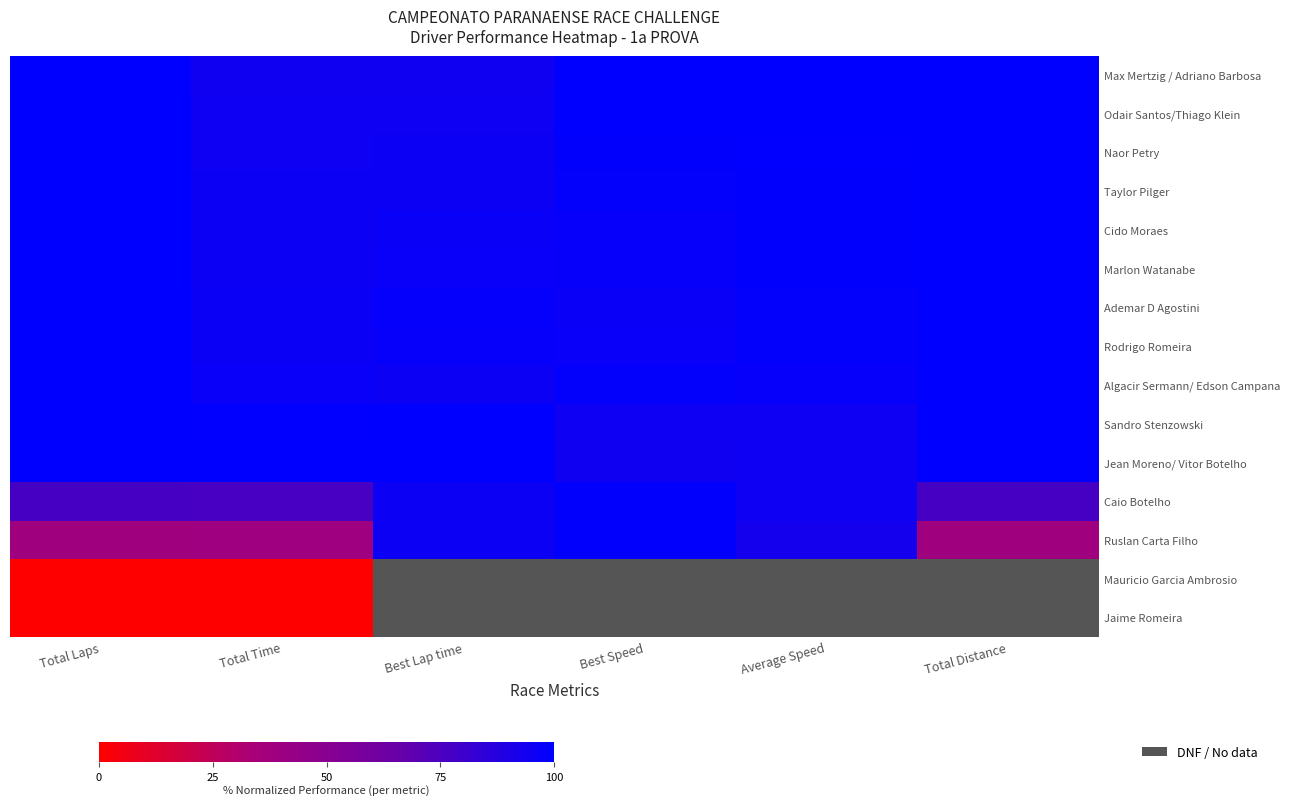

At how many categories does at least one series exceed 81?

6